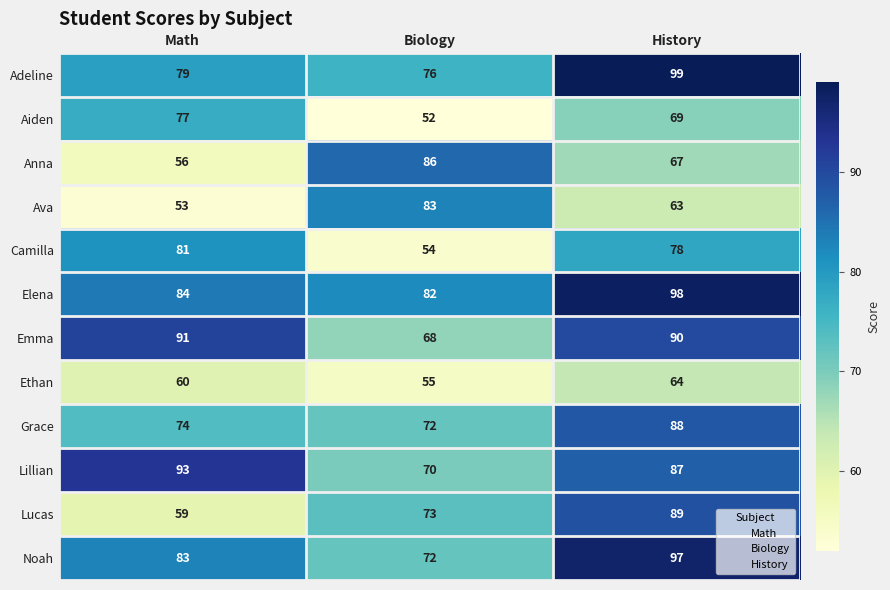

At Math, list the series in order from largest to smallest.

Lillian, Emma, Elena, Noah, Camilla, Adeline, Aiden, Grace, Ethan, Lucas, Anna, Ava